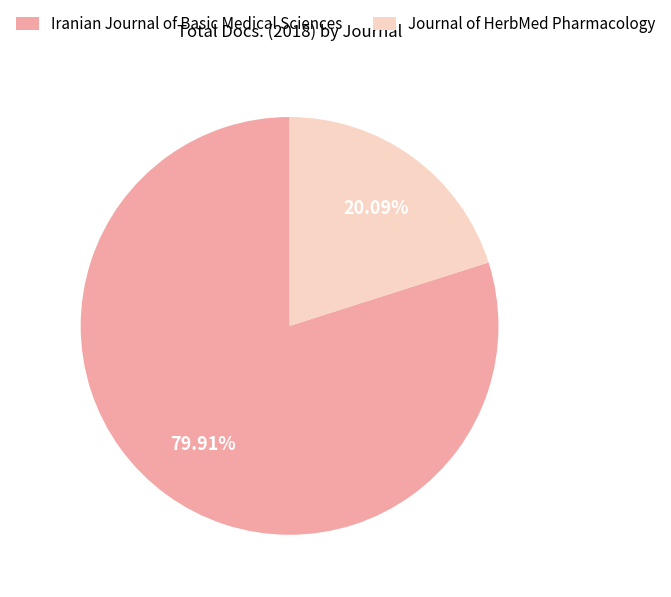

To the nearest percent, what is the average slice percentage?

50%